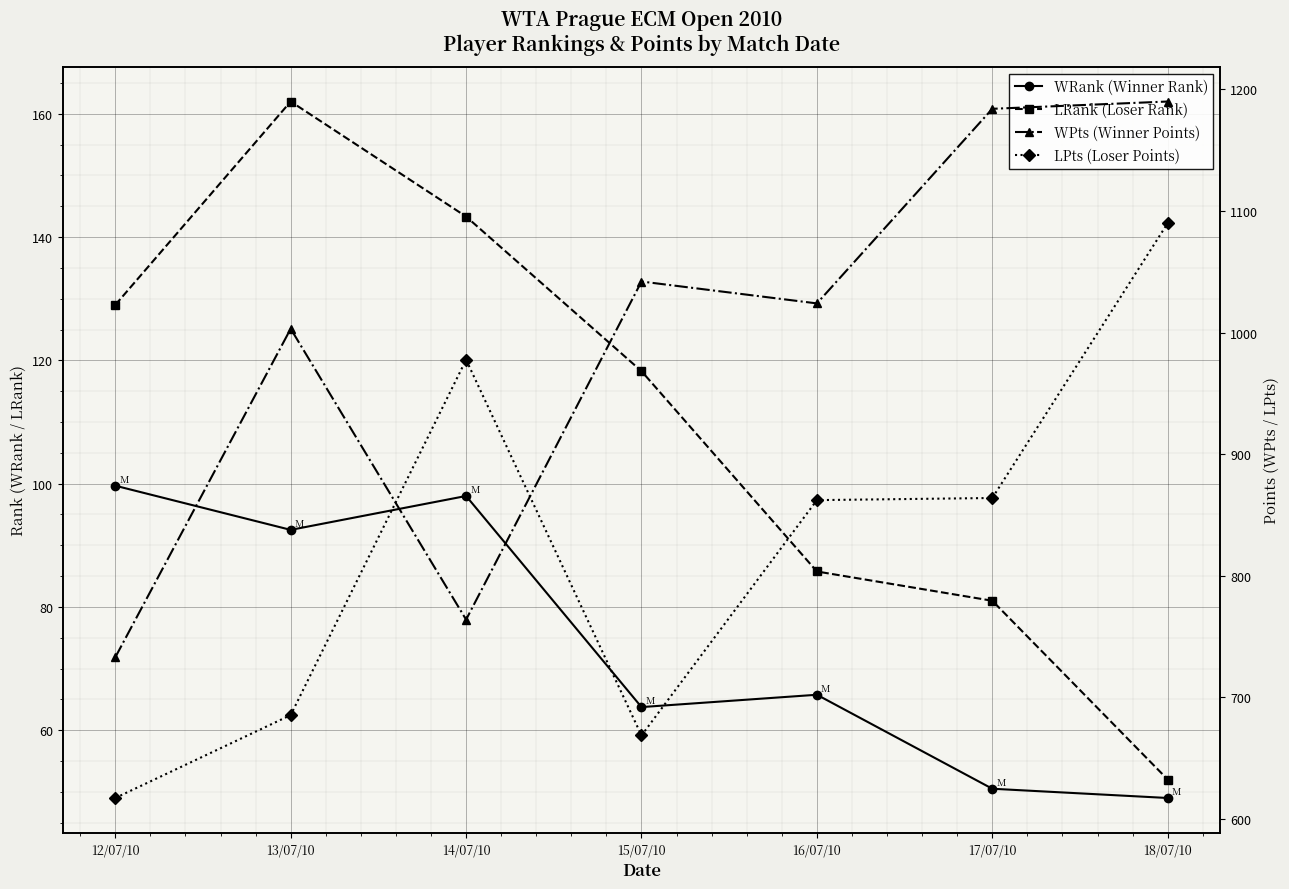

What is the sum of all WRank (Winner Rank) values?

519.2